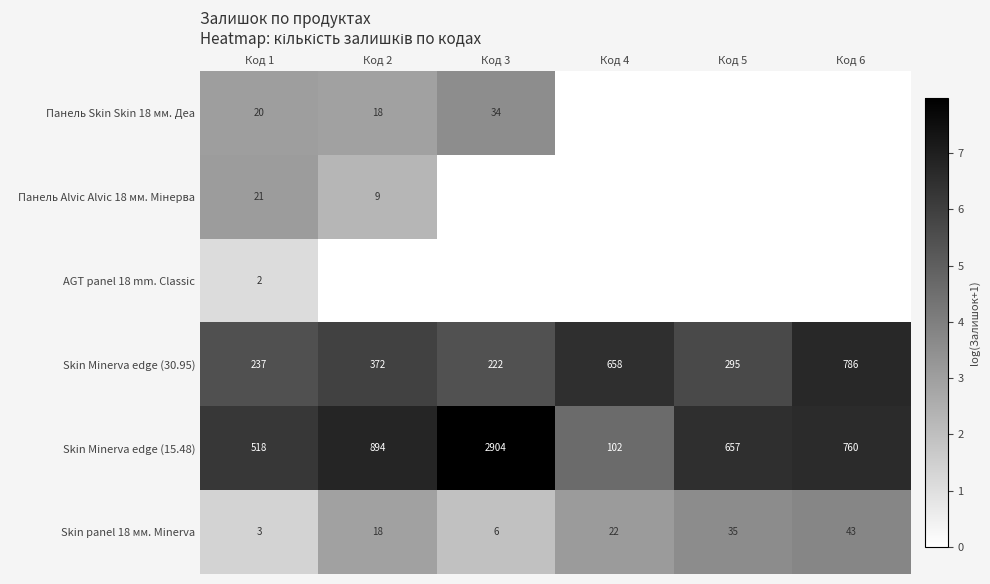

At how many categories does at least one series exceed 2?

6